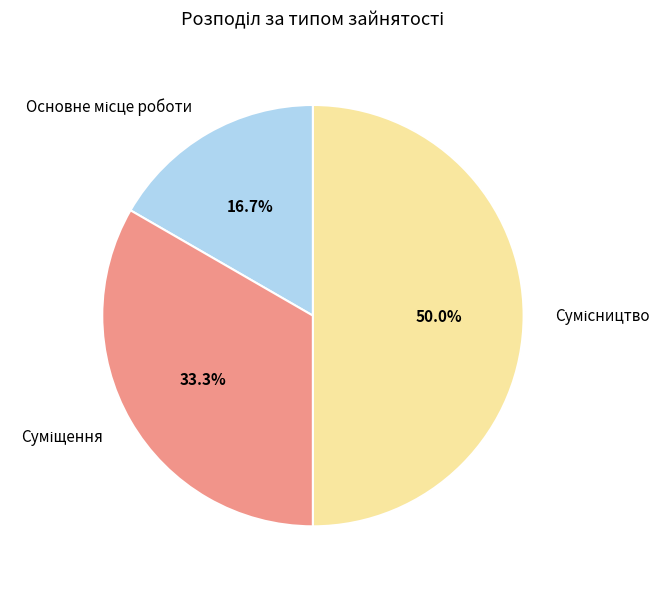

How many segments does this pie chart have?

3